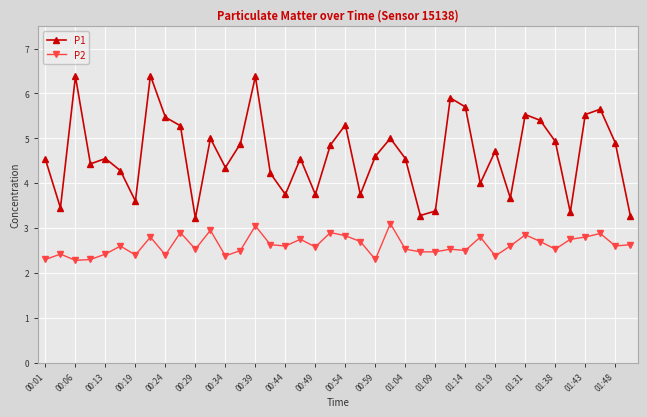

What is the smallest value displayed?

2.3